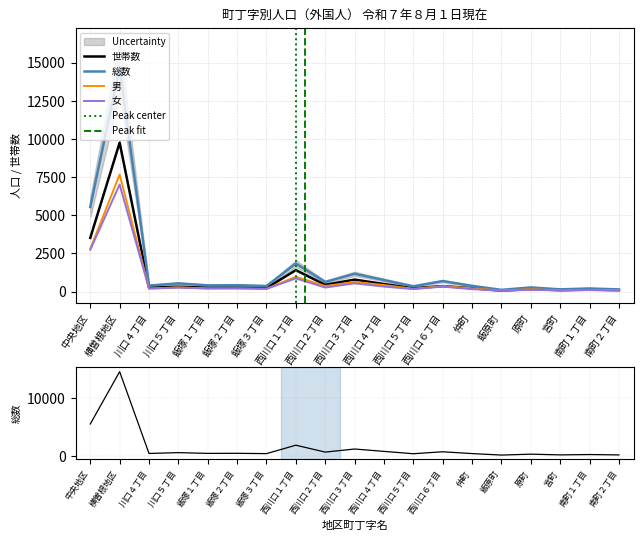

True or false: 女 has a value of 866 at 西川口１丁目.

True